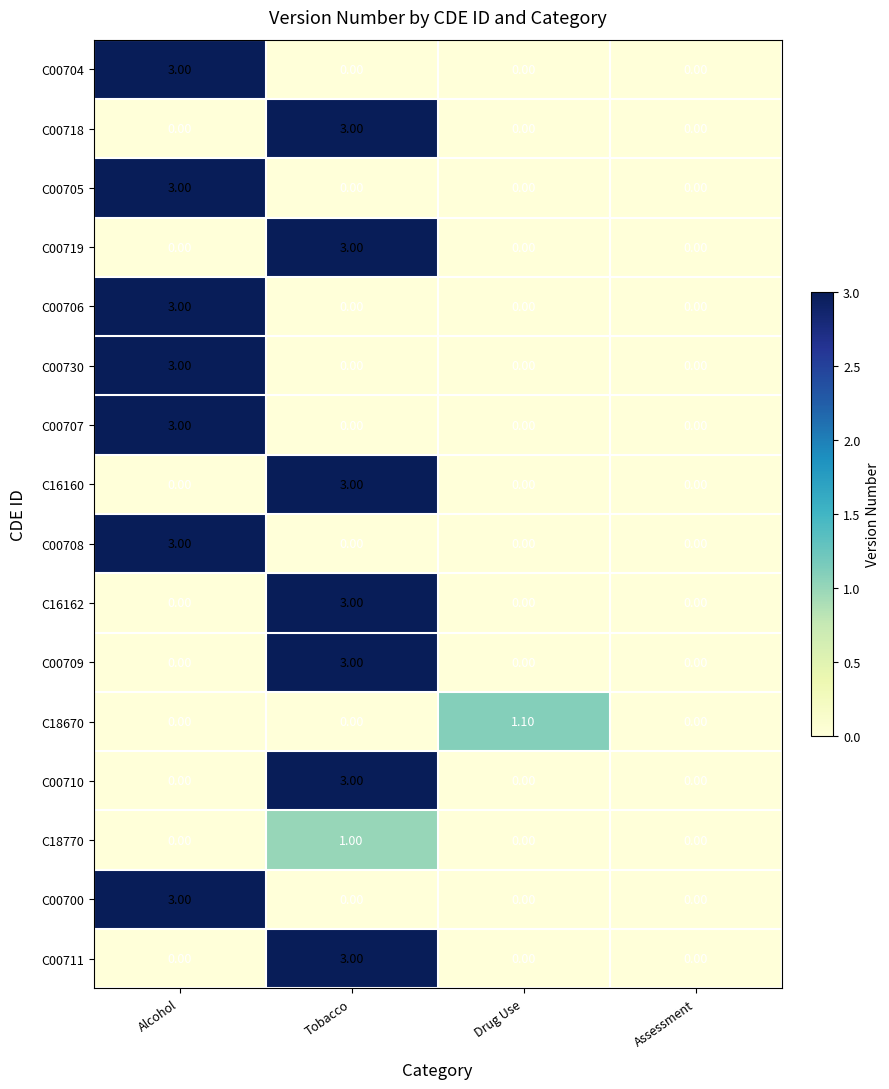

How many series are shown in this chart?

16